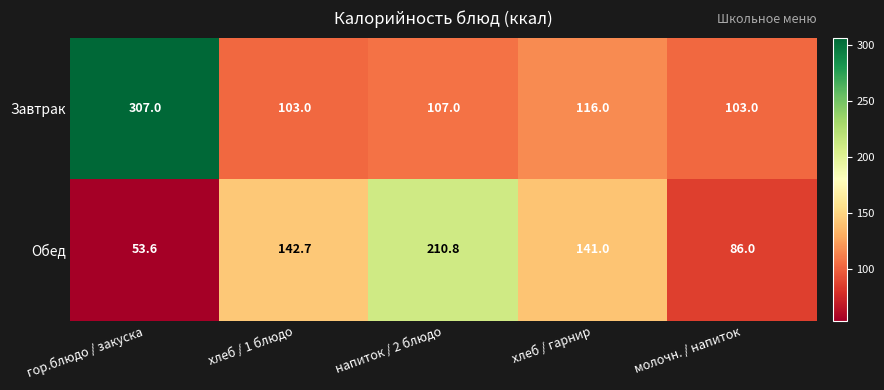

Which series has the largest total across all categories?

Завтрак